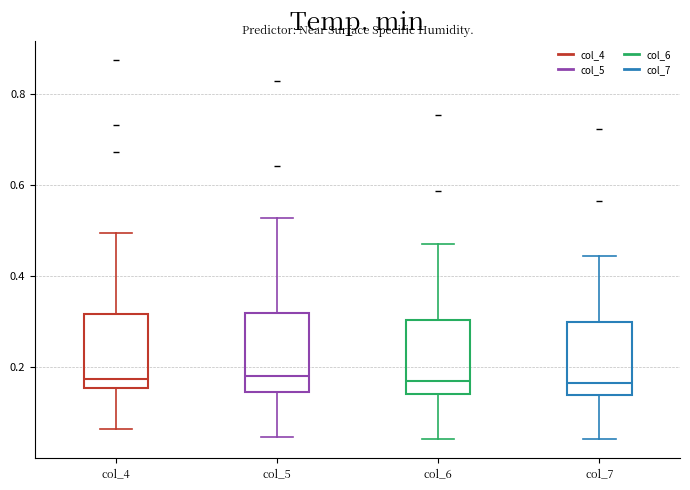

Where does the upper whisker of the box for col_4 end on the y-axis? The values are not printed on the chart, so give them approximately, as read against the axis.

0.50